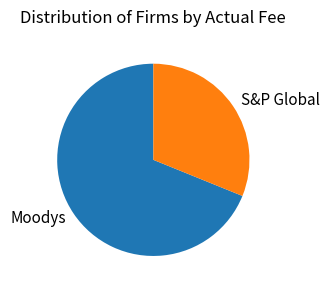

Do Moodys and S&P Global together represent more than half of the pie?

Yes